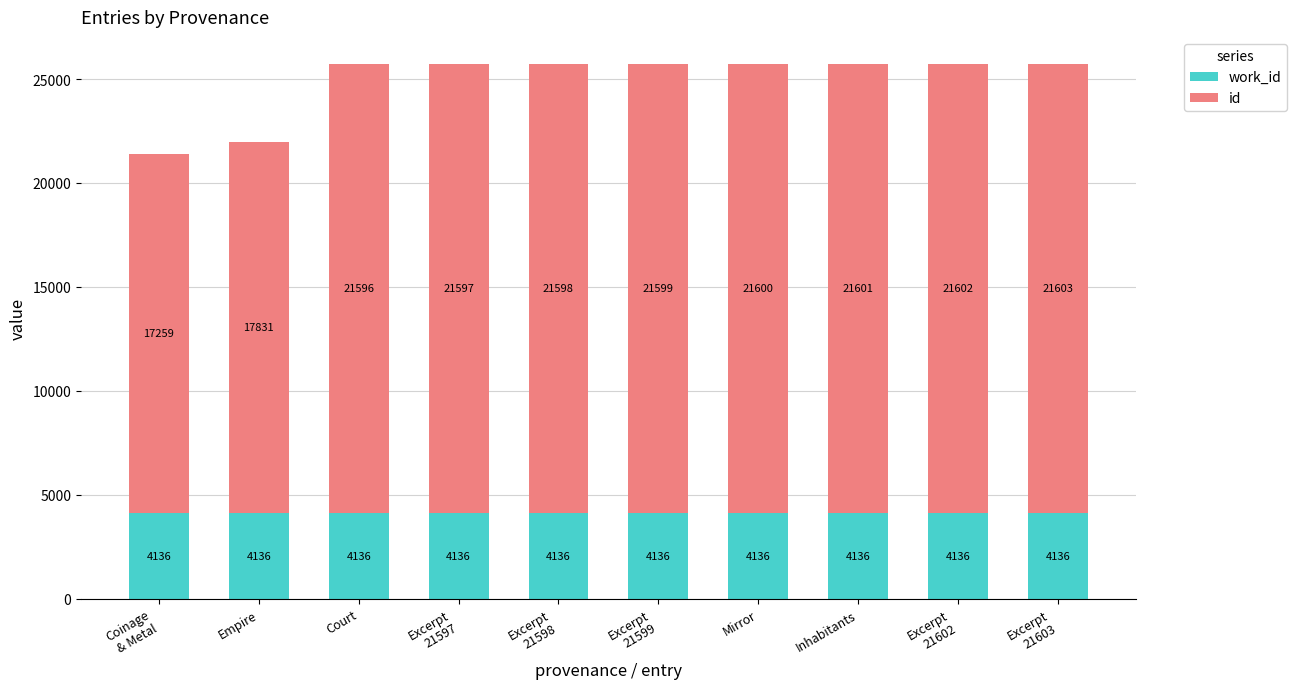

What is the total value across all series at Empire?

21967